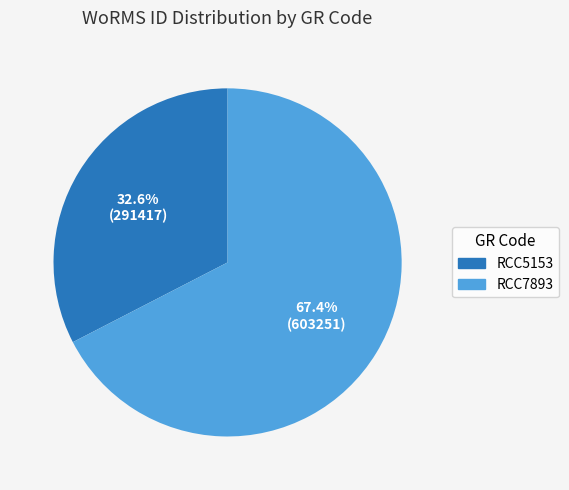

To the nearest percent, what is the difference between the RCC7893 and RCC5153 slice percentages?

35%